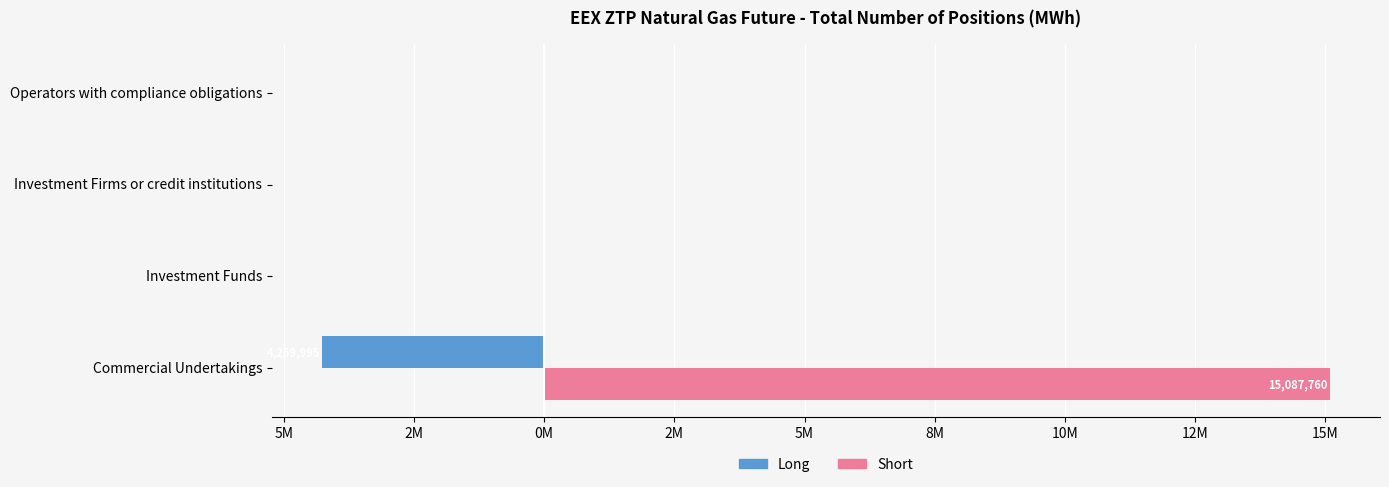

What is the difference between the maximum and minimum values in the Short series?

15087760